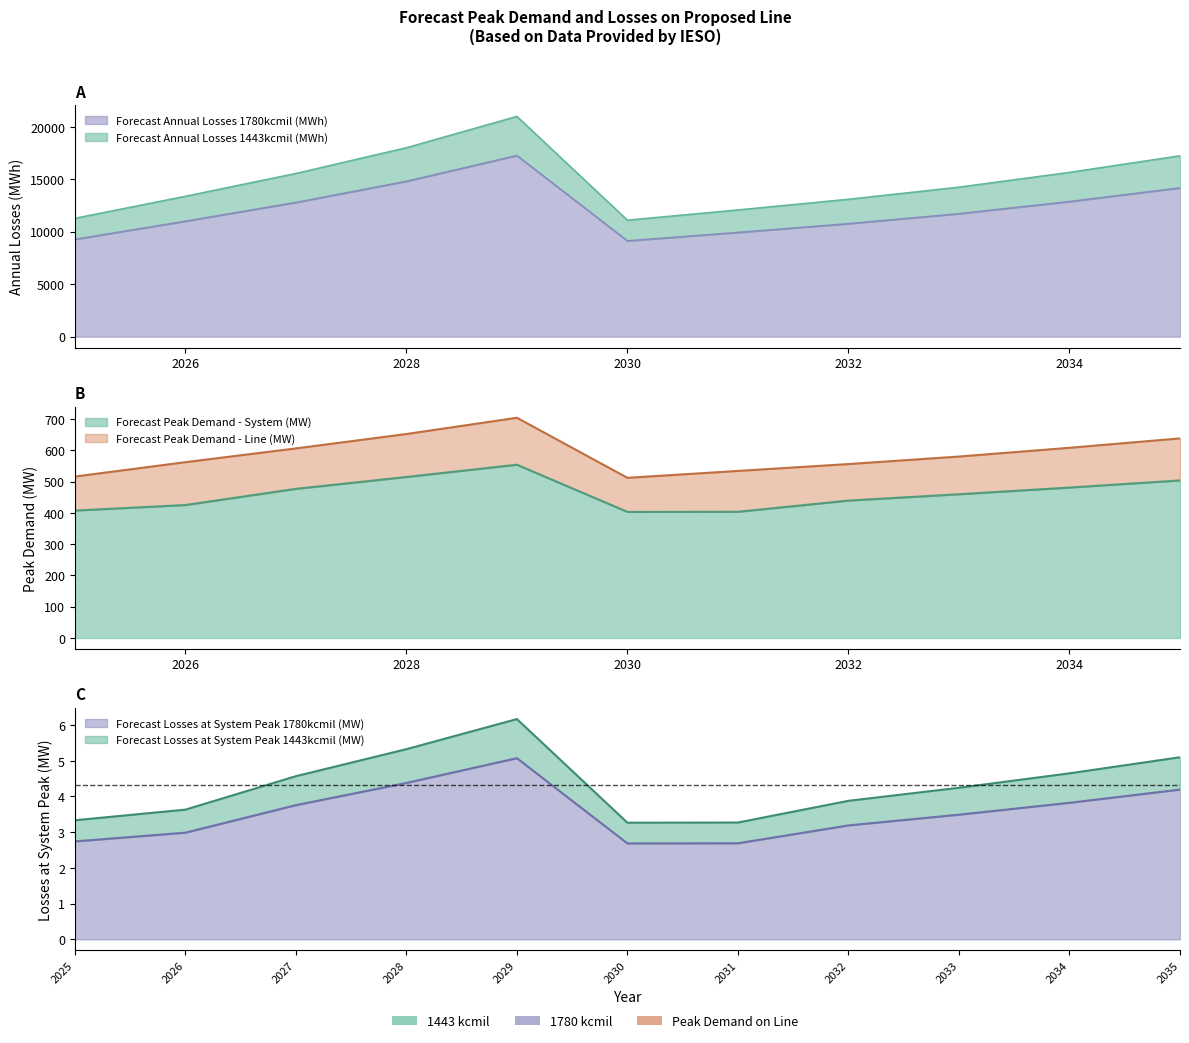

Which label corresponds to the largest value in the chart?

2029